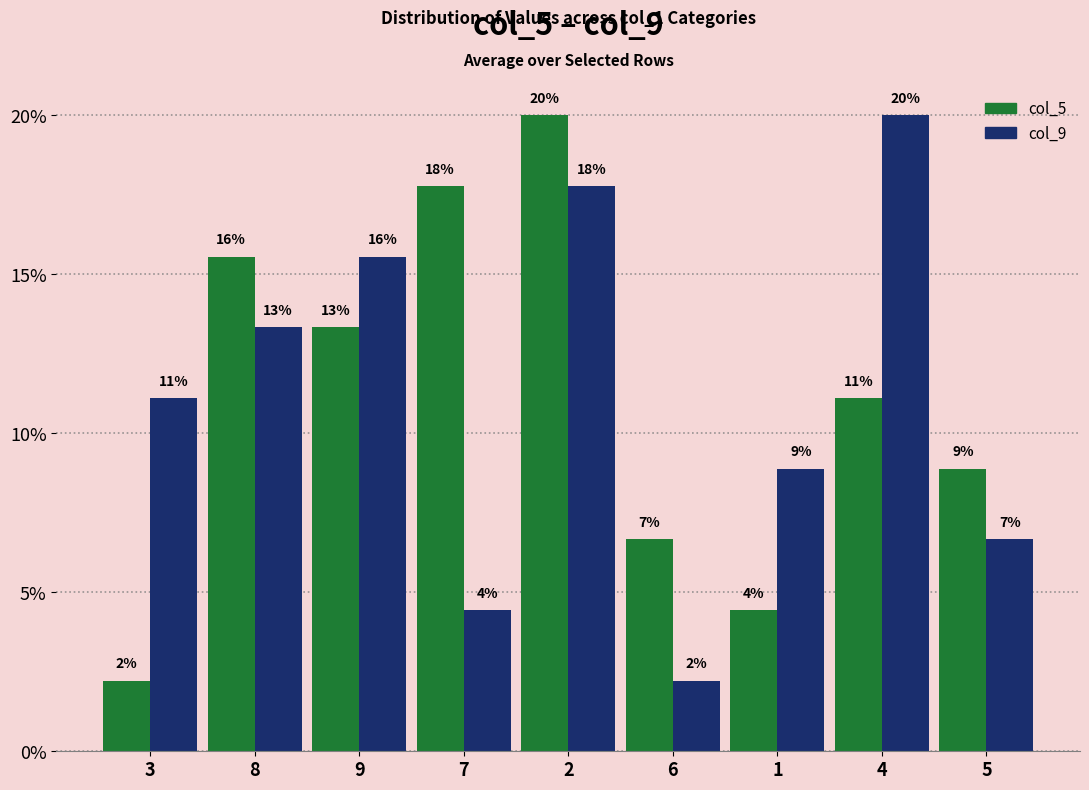

Reading left to right, what are all the values shown in this chart?

col_5: 3=2.2	8=15.6	9=13.3	7=17.8	2=20.0	6=6.7	1=4.4	4=11.1	5=8.9
col_9: 3=11.1	8=13.3	9=15.6	7=4.4	2=17.8	6=2.2	1=8.9	4=20.0	5=6.7